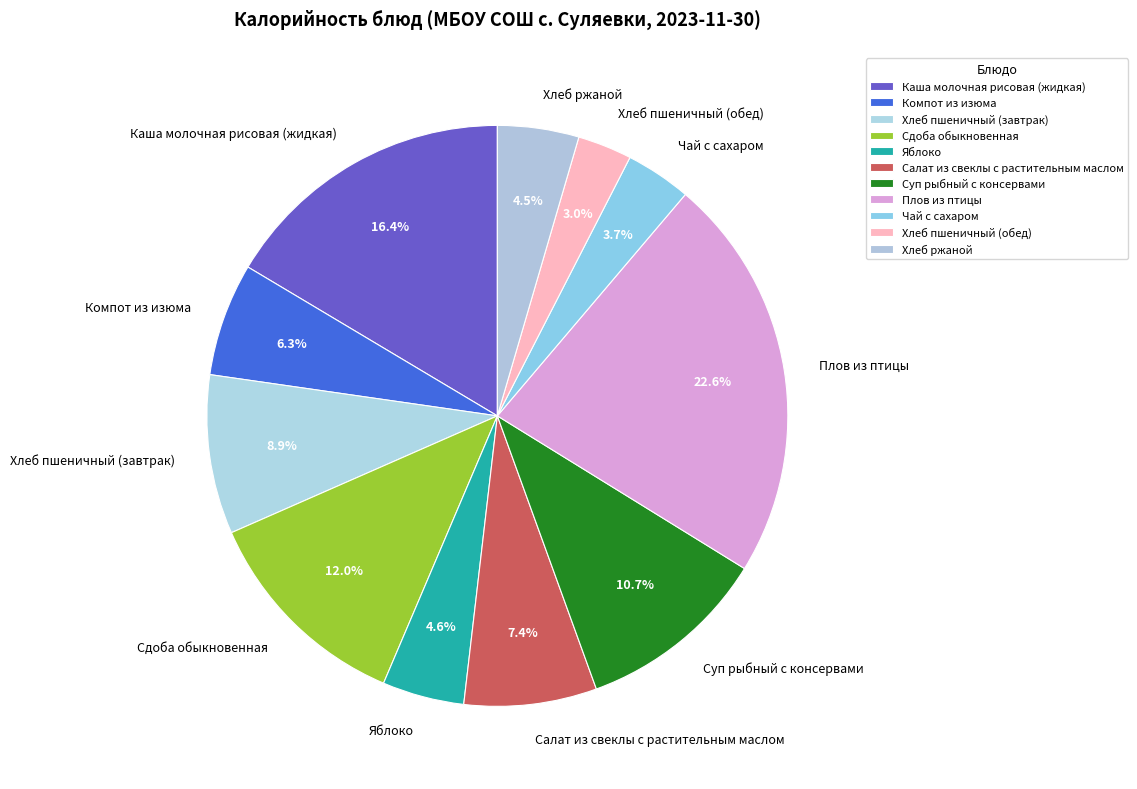

What percentage is the Сдоба обыкновенная slice, to the nearest percent?

12%